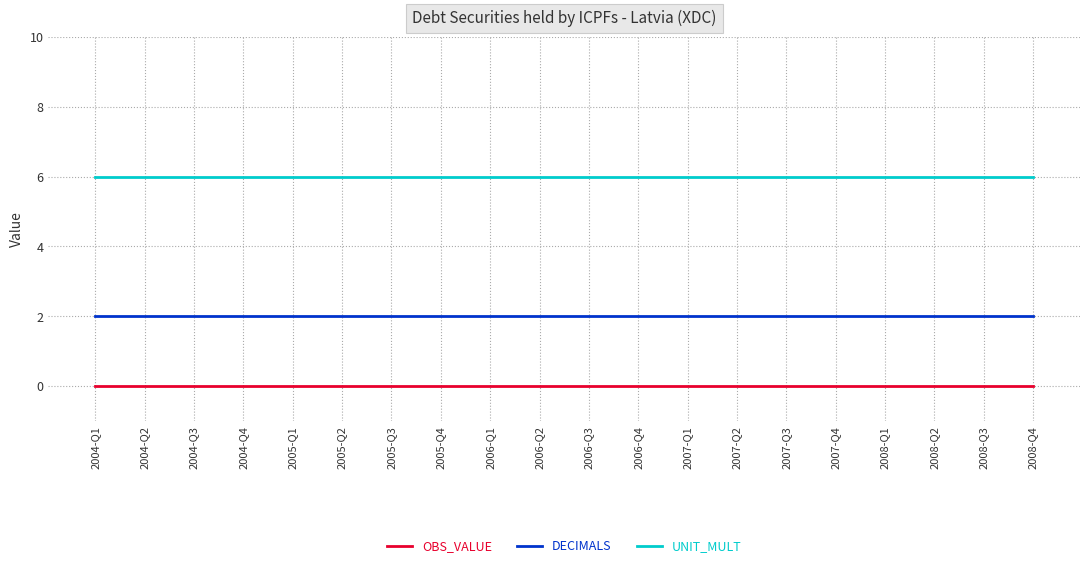

What is the highest value of the DECIMALS series?

2